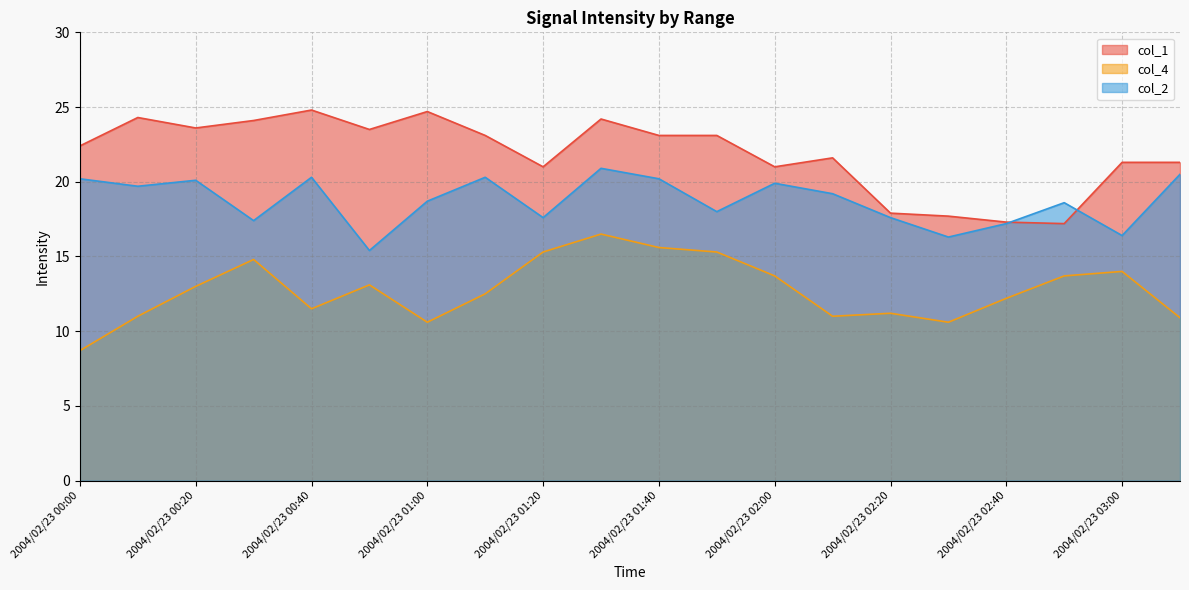

What is the total value across all series at 2004/02/23 02:00?

54.6